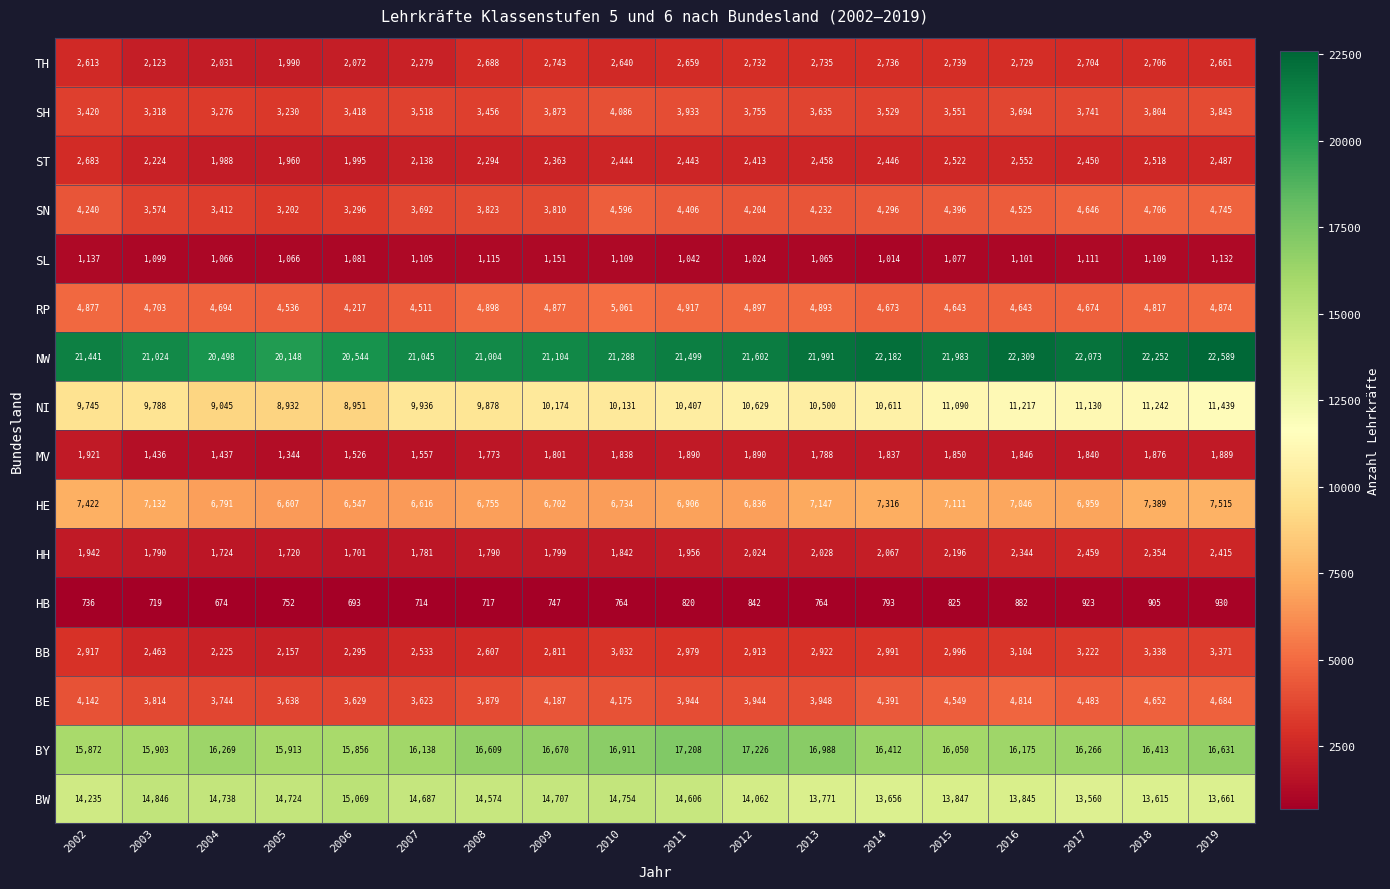

At which category is the sum across all series the highest?

2019